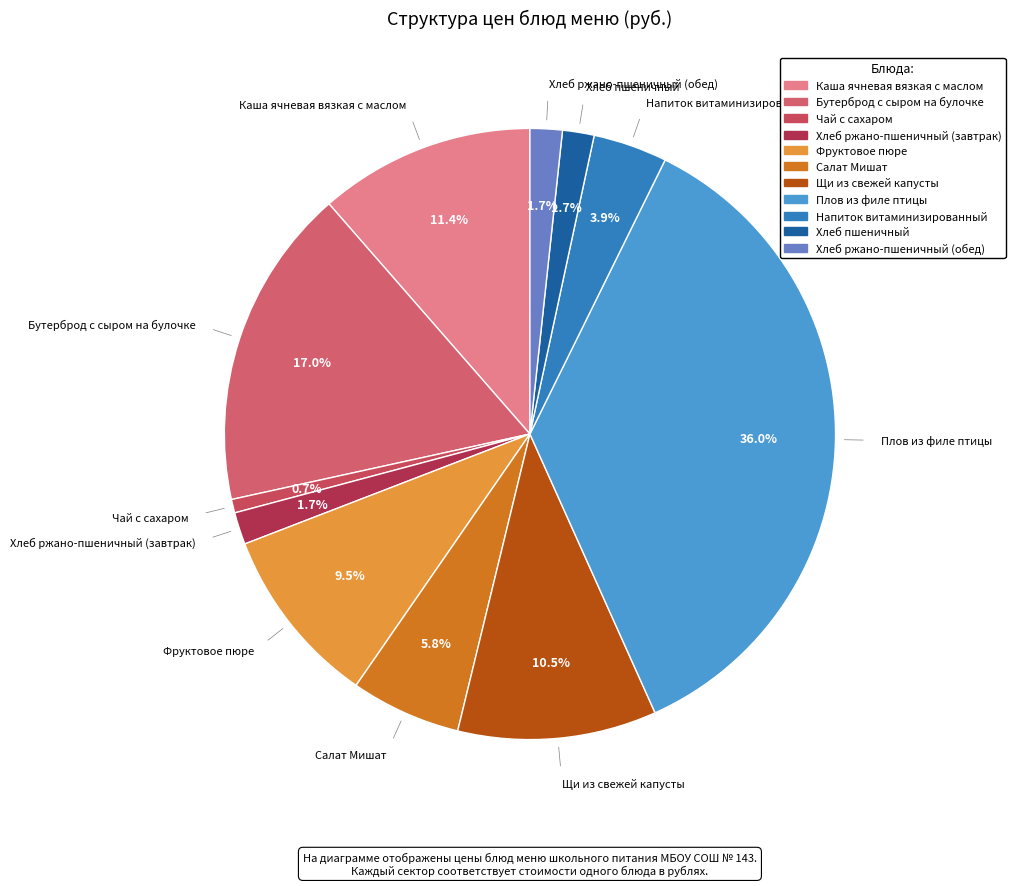

To the nearest percent, what is the combined percentage of Хлеб ржано-пшеничный (завтрак) and Фруктовое пюре?

11%